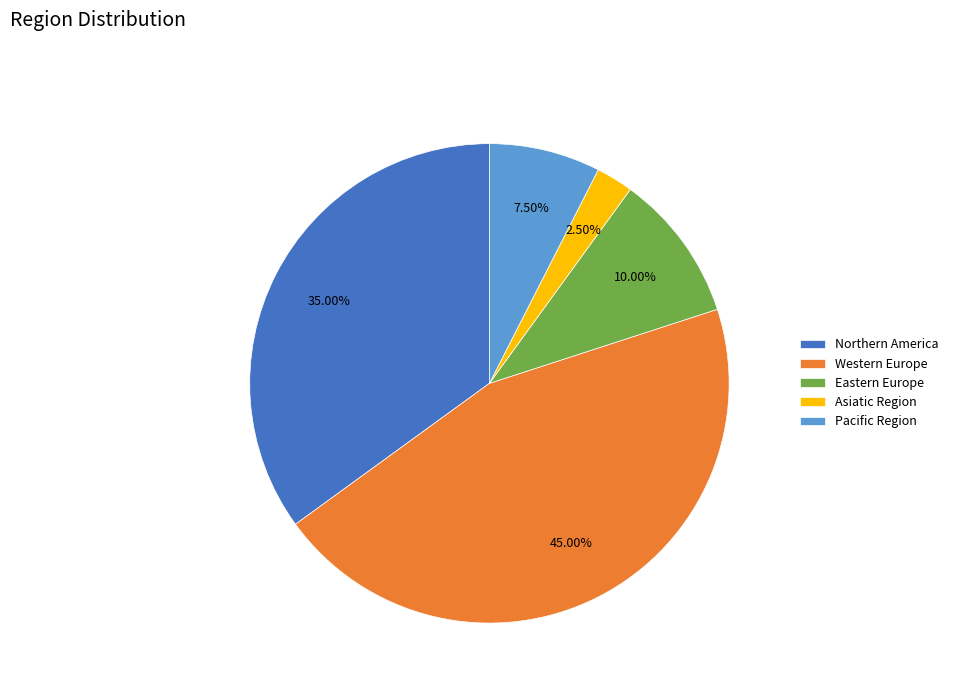

Count the number of slices in the pie.

5